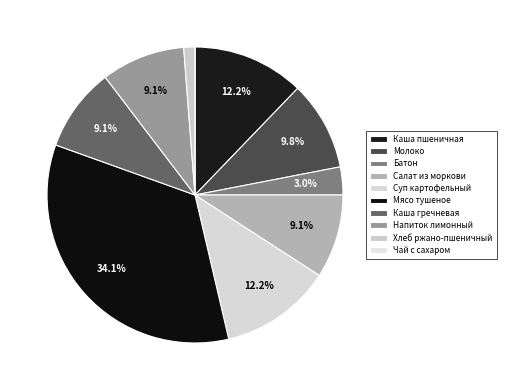

To the nearest percent, what percentage of the pie is Каша гречневая?

9%